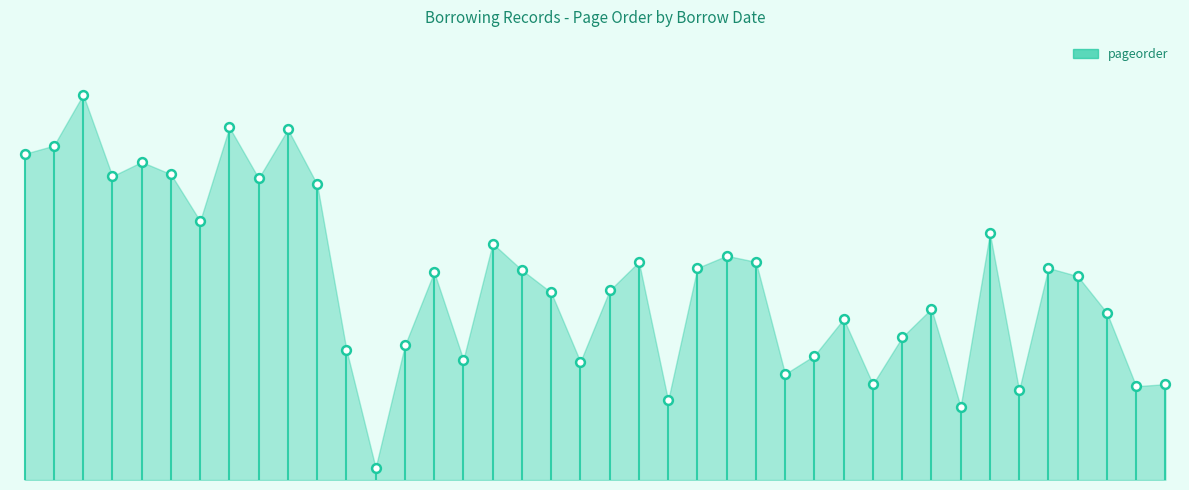

Between 1 and 15, which is larger?

1